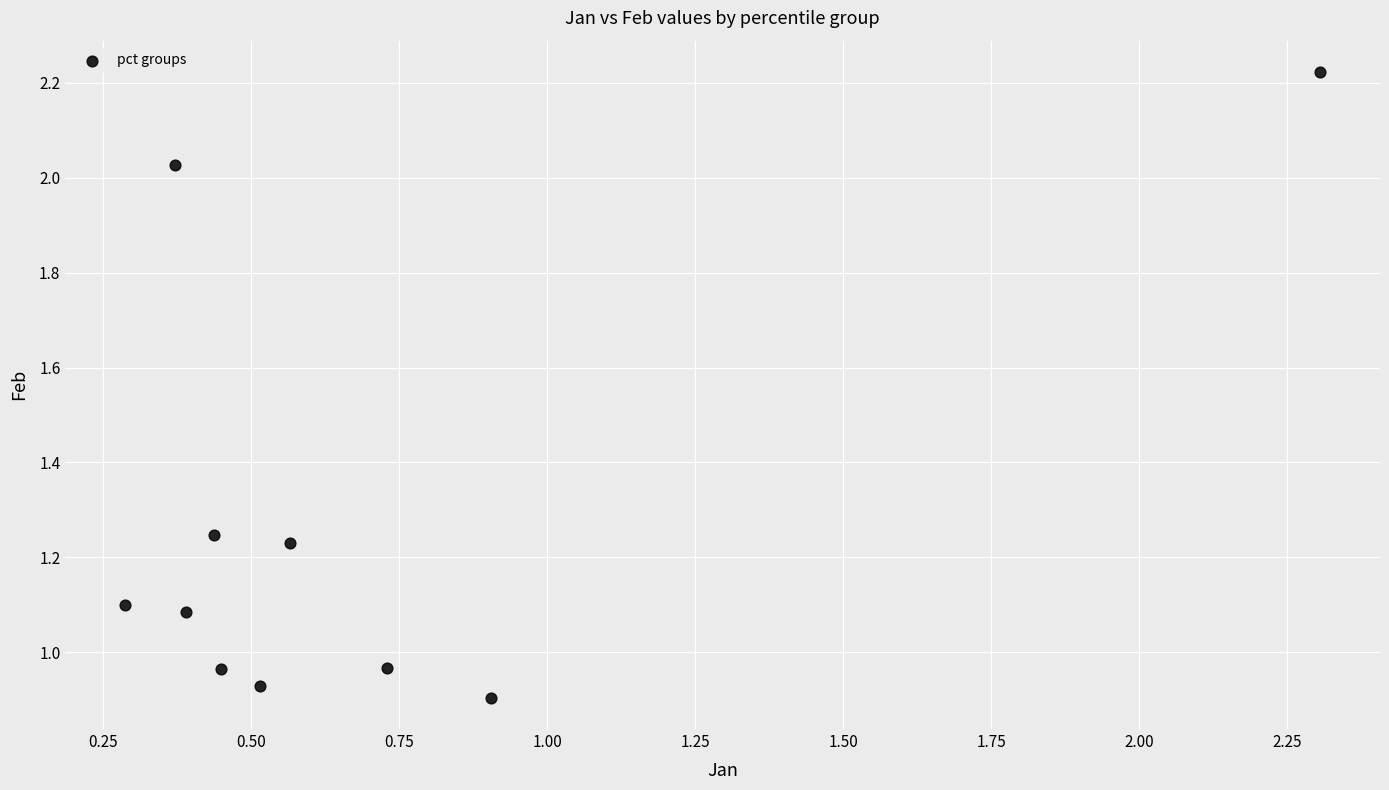

What is the average Y value?

1.3